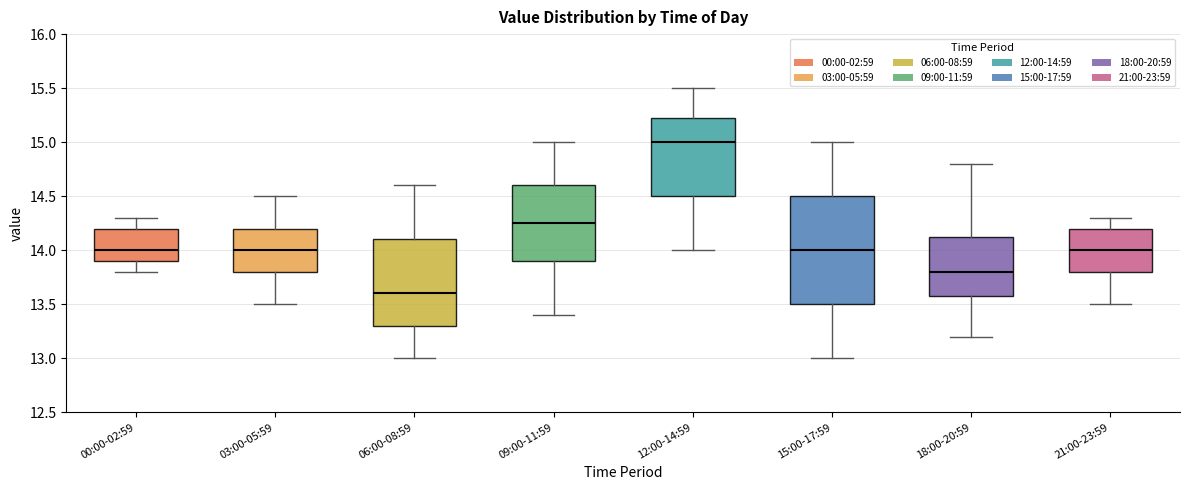

Which box's median line is the lowest?

06:00-08:59